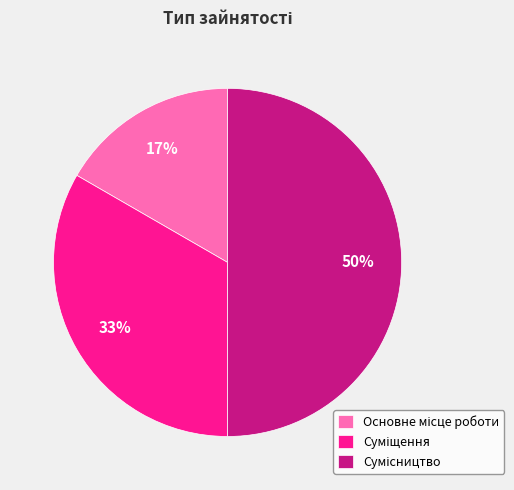

To the nearest percent, what is the average slice percentage?

33%